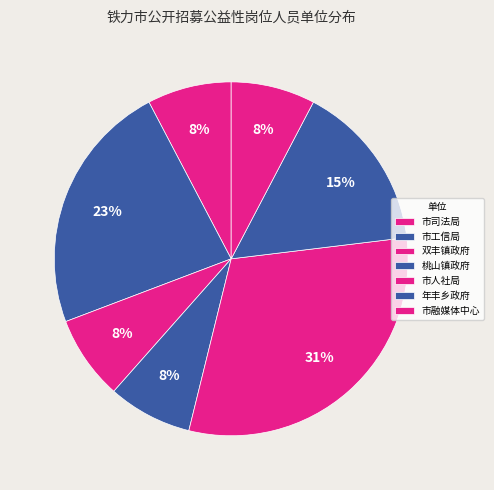

To the nearest percent, what percentage of the pie is 年丰乡政府?

15%